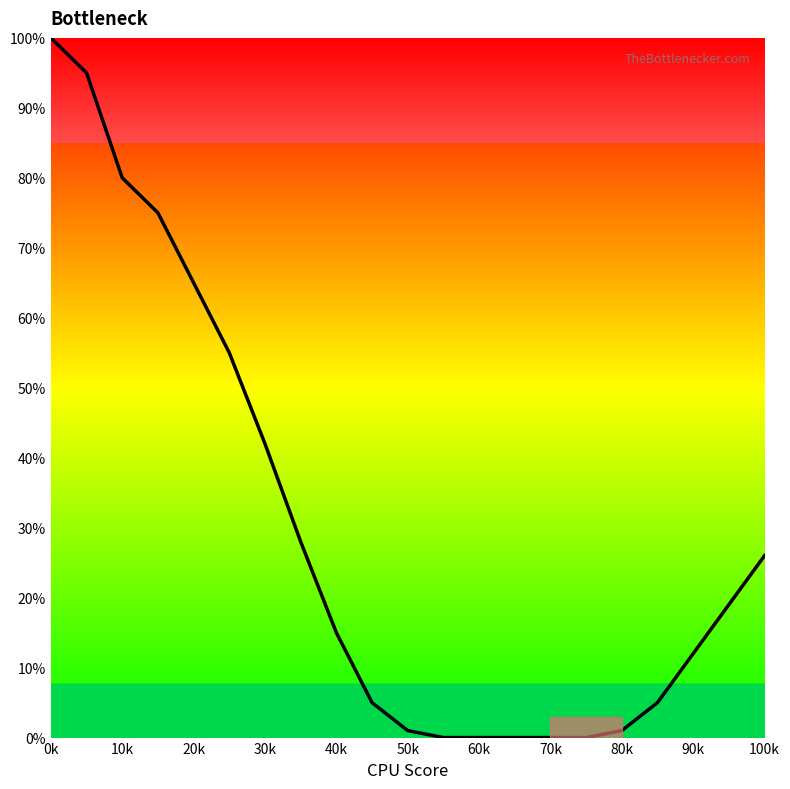

What is the difference between the maximum and minimum values?

100